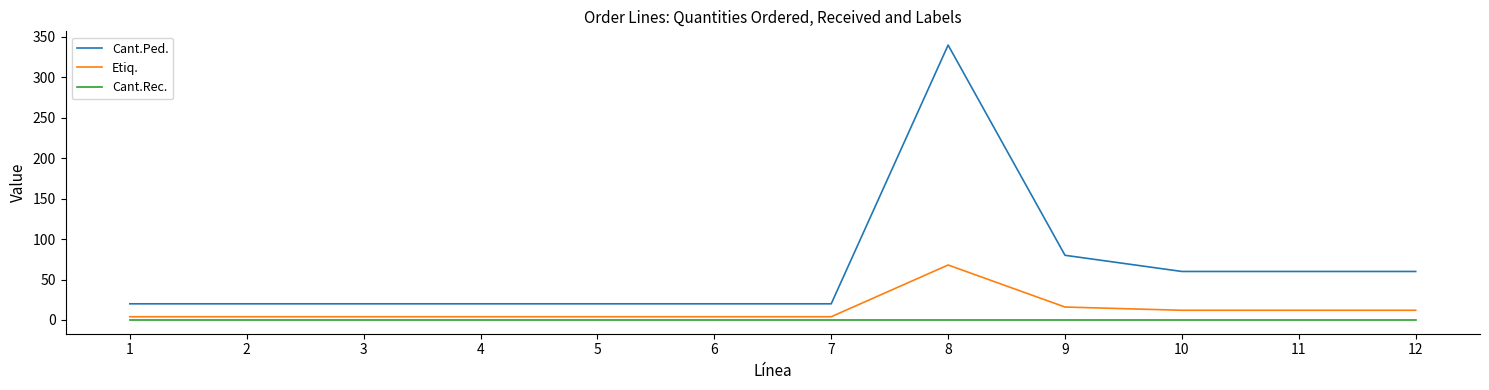

At which category is the sum across all series the highest?

8